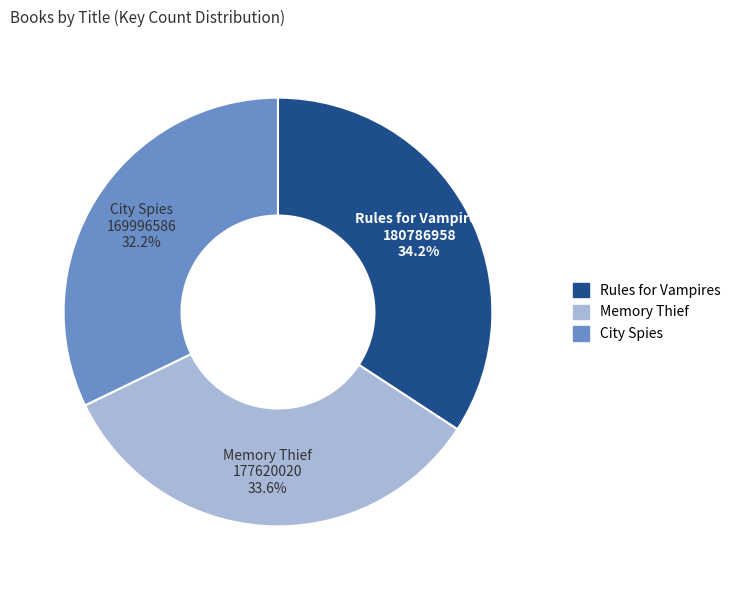

What percentage do Memory Thief and City Spies together represent?

65.8%